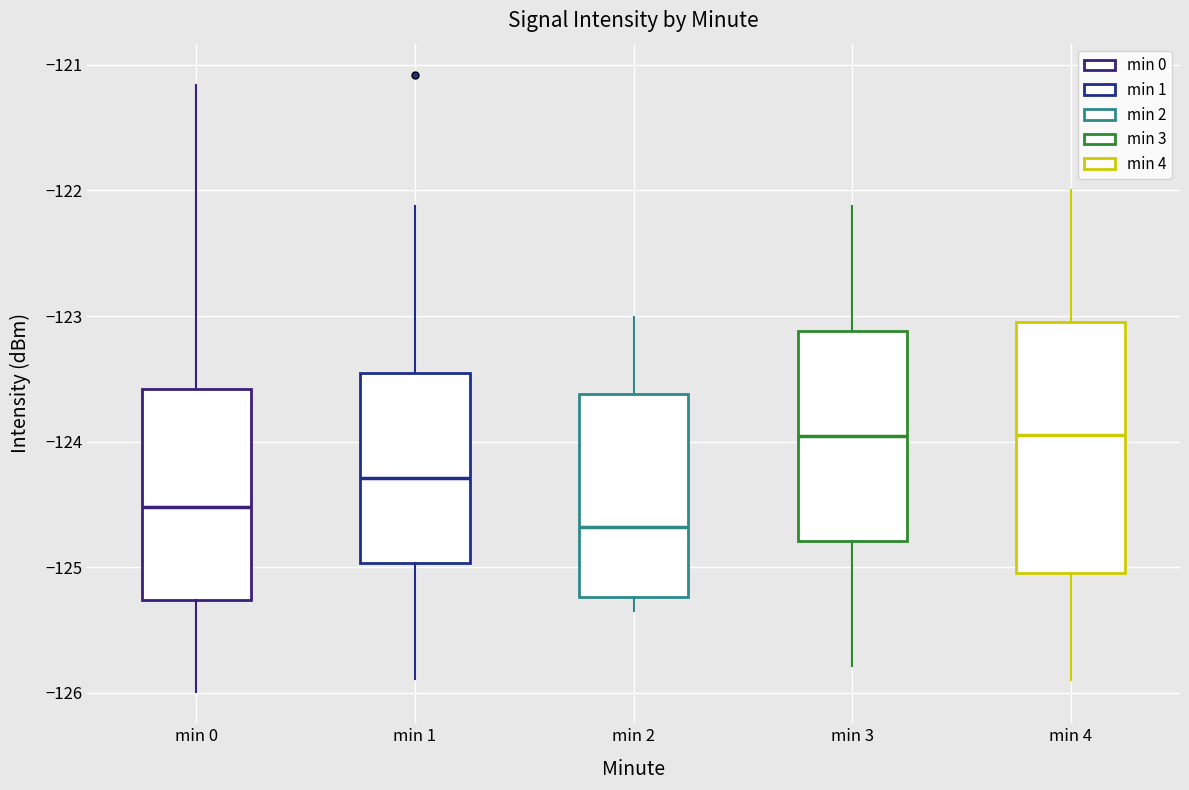

Reading left to right, read every box against the y-axis: the position of its median line, the range the box covers, and the ends of its whiskers. The values are not printed on the chart, so give them approximately, as read against the axis.

min 0: median -124.5, box -125.3 to -123.6, whiskers -126.0 to -121.2
min 1: median -124.3, box -125.0 to -123.5, whiskers -125.9 to -122.1
min 2: median -124.7, box -125.2 to -123.6, whiskers -125.3 to -123.0
min 3: median -124.0, box -124.8 to -123.1, whiskers -125.8 to -122.1
min 4: median -124.0, box -125.1 to -123.1, whiskers -125.9 to -122.0